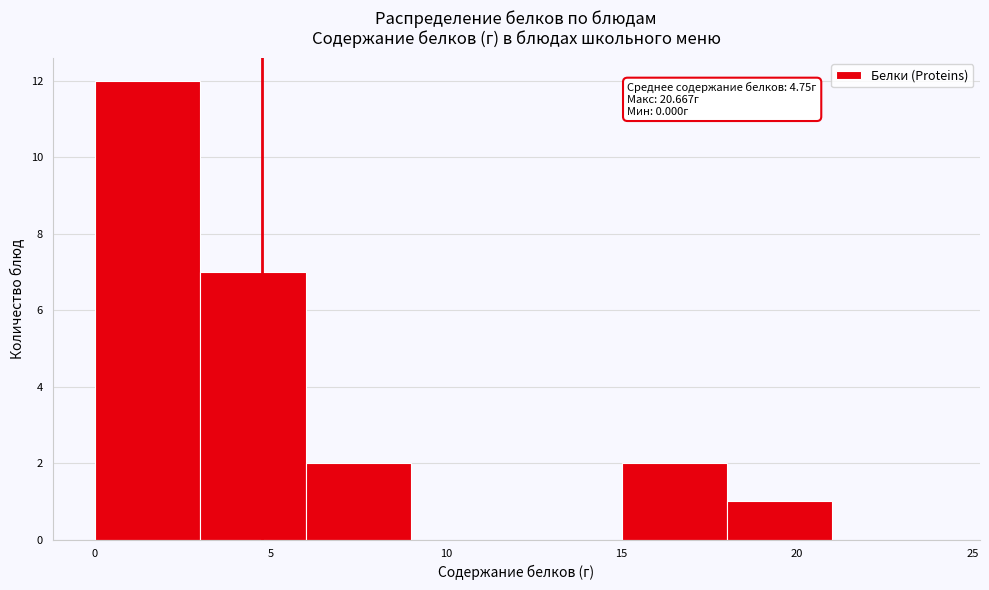

Over which range of the x-axis is the bar tallest?

0 to 3